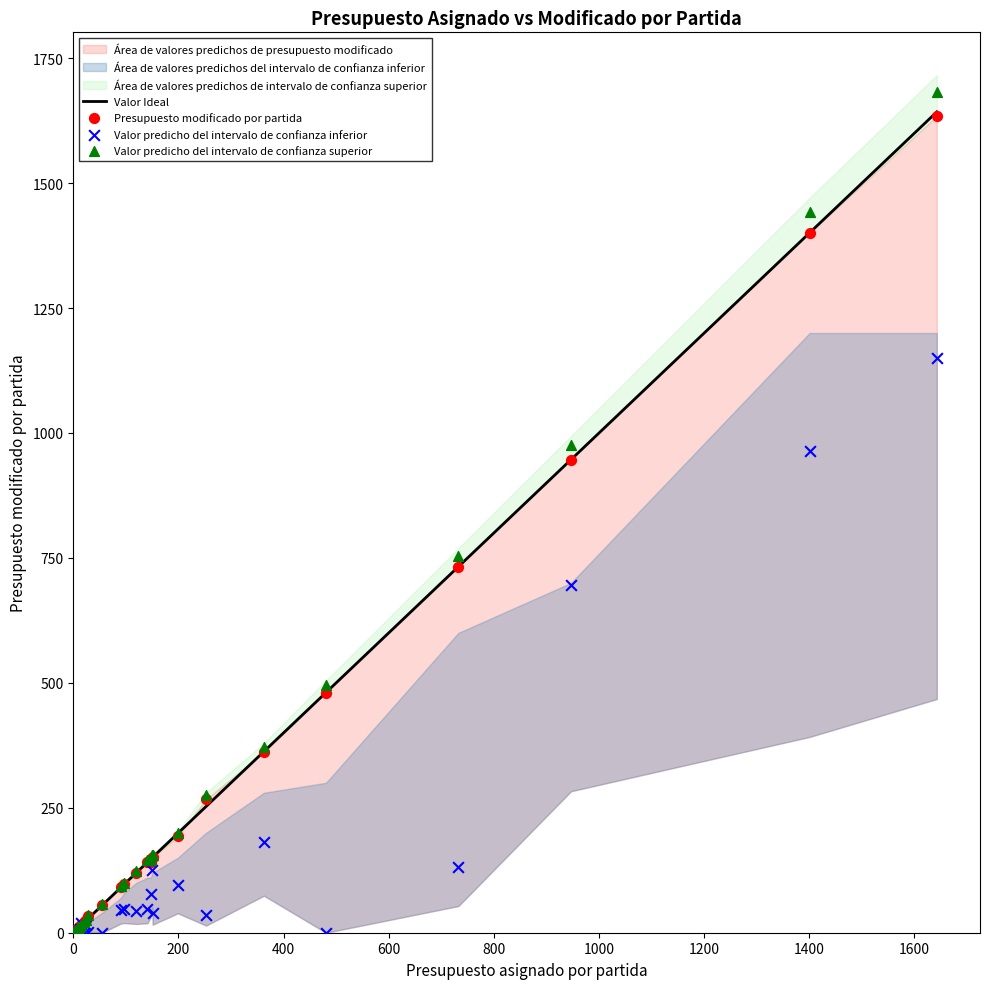

Which series contains the highest Y value?

Valor predicho del intervalo de confianza superior